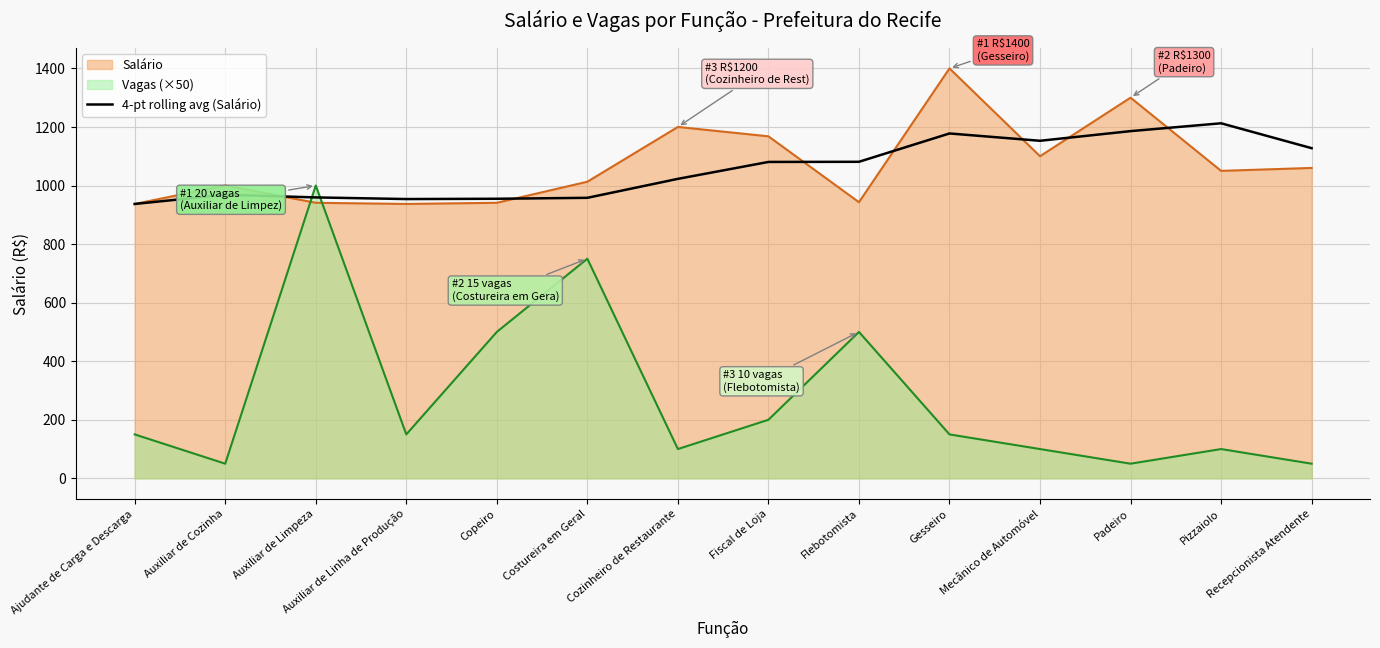

How many interior local peaks (higher than both neighbors) does the data have?

3